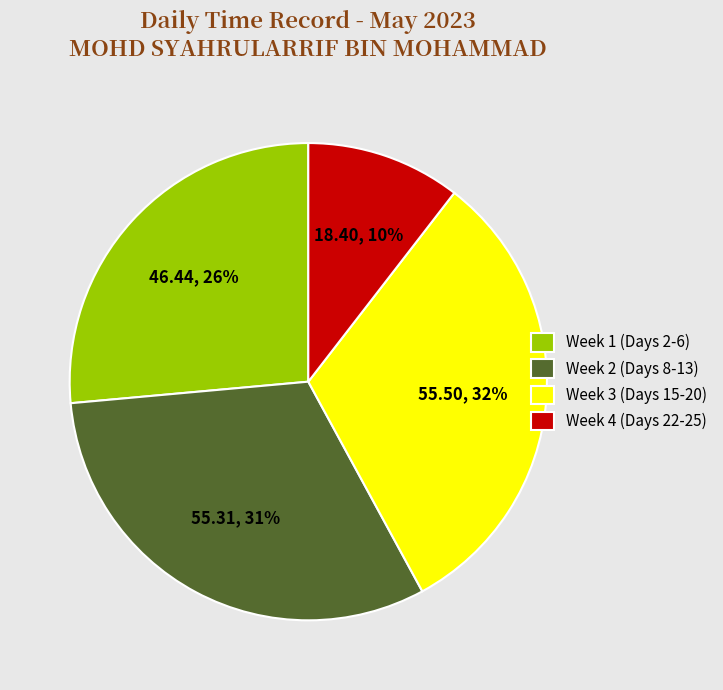

What is the smallest slice in the pie chart?

Week 4 (Days 22-25)